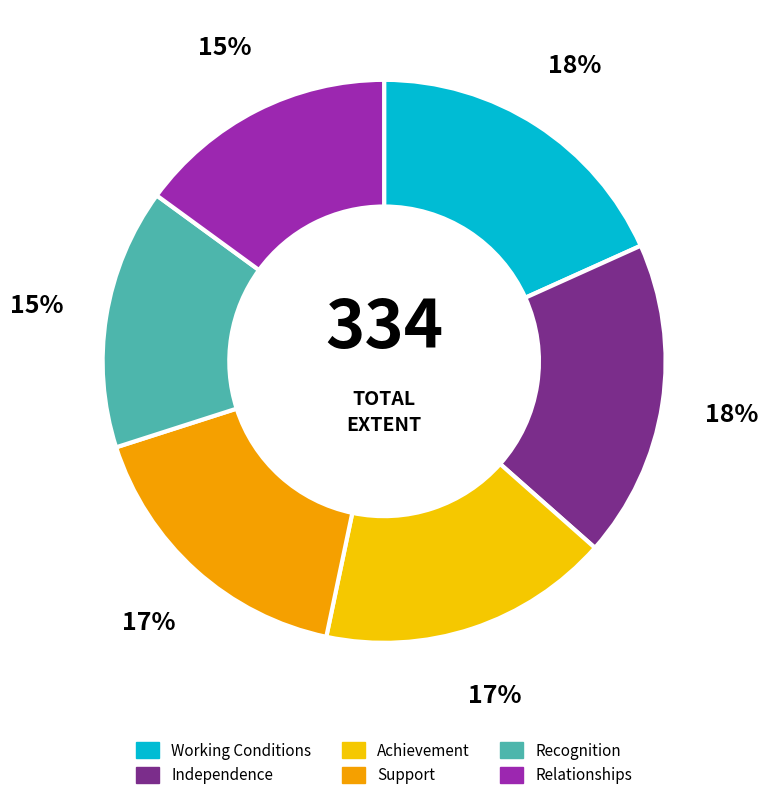

To the nearest percent, what is the combined percentage of Support and Relationships?

32%